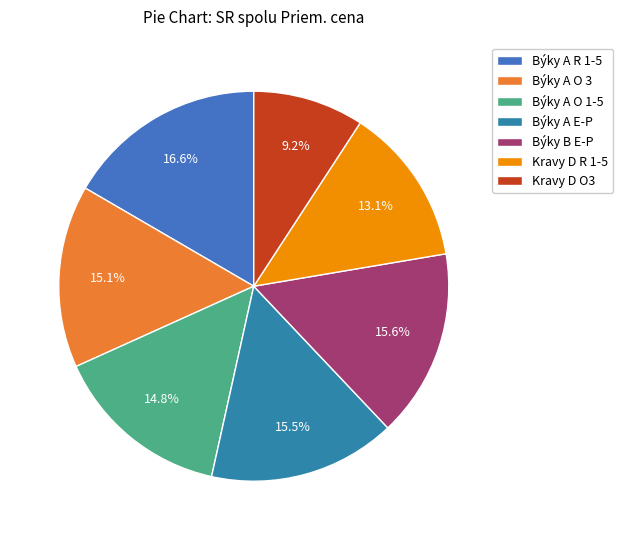

To the nearest percent, what portion does Býky B E-P represent?

16%